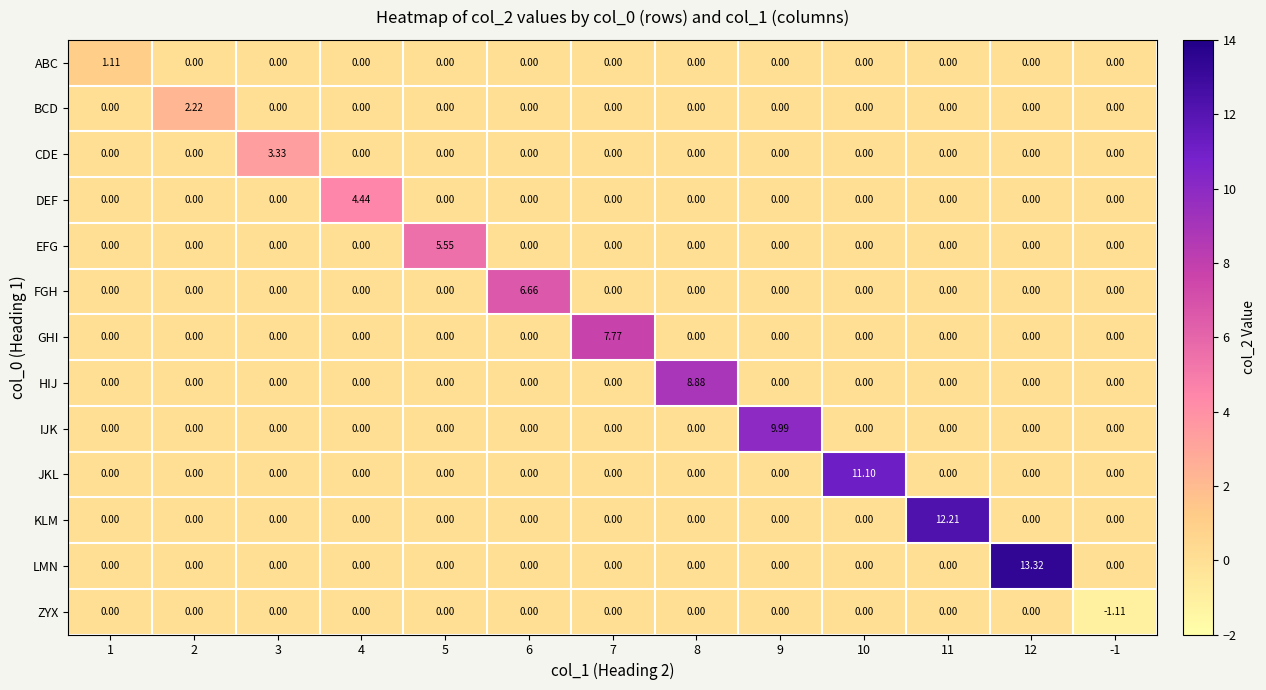

Which series has the largest total across all categories?

LMN